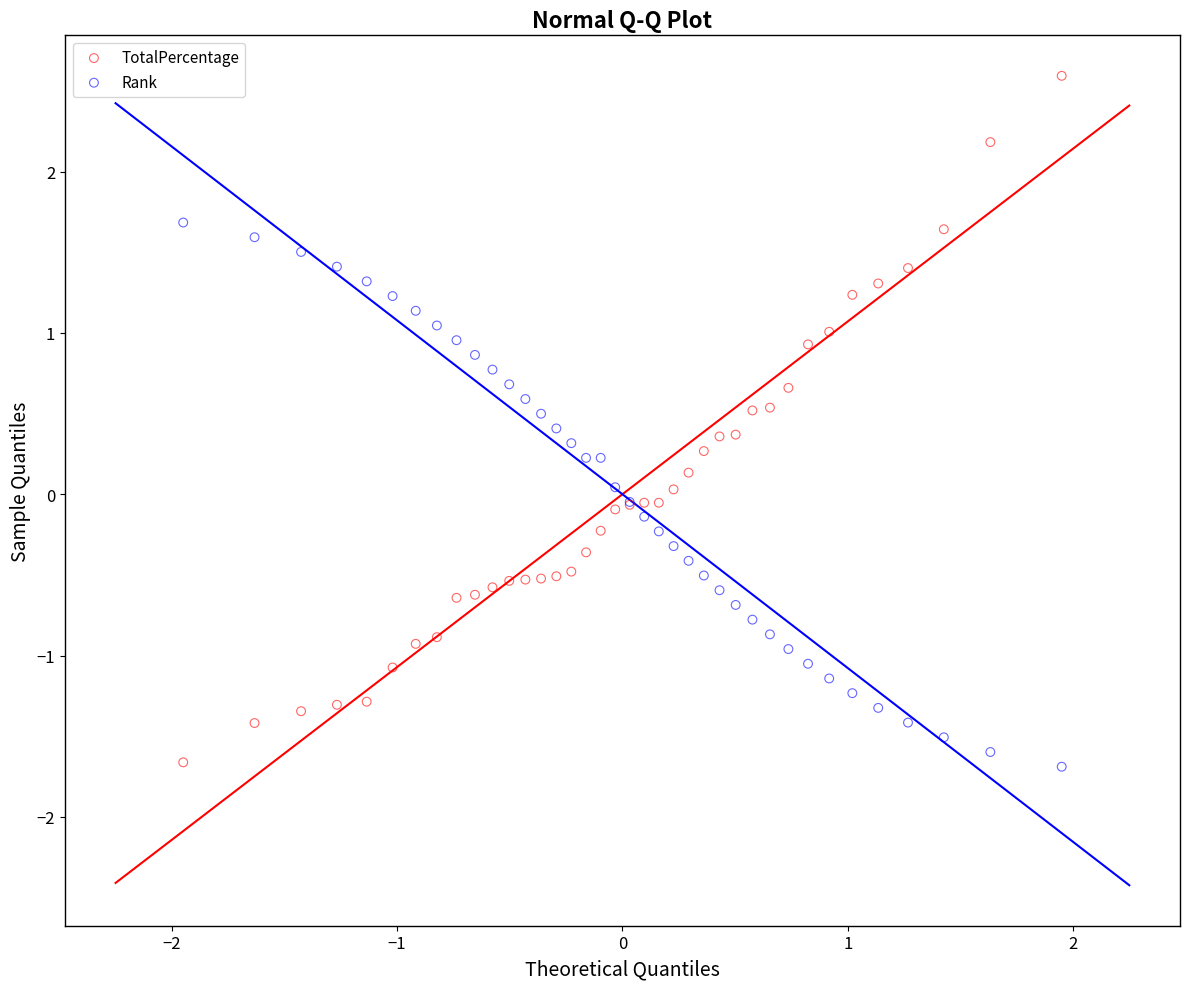

Which series has the widest spread of Y values?

TotalPercentage